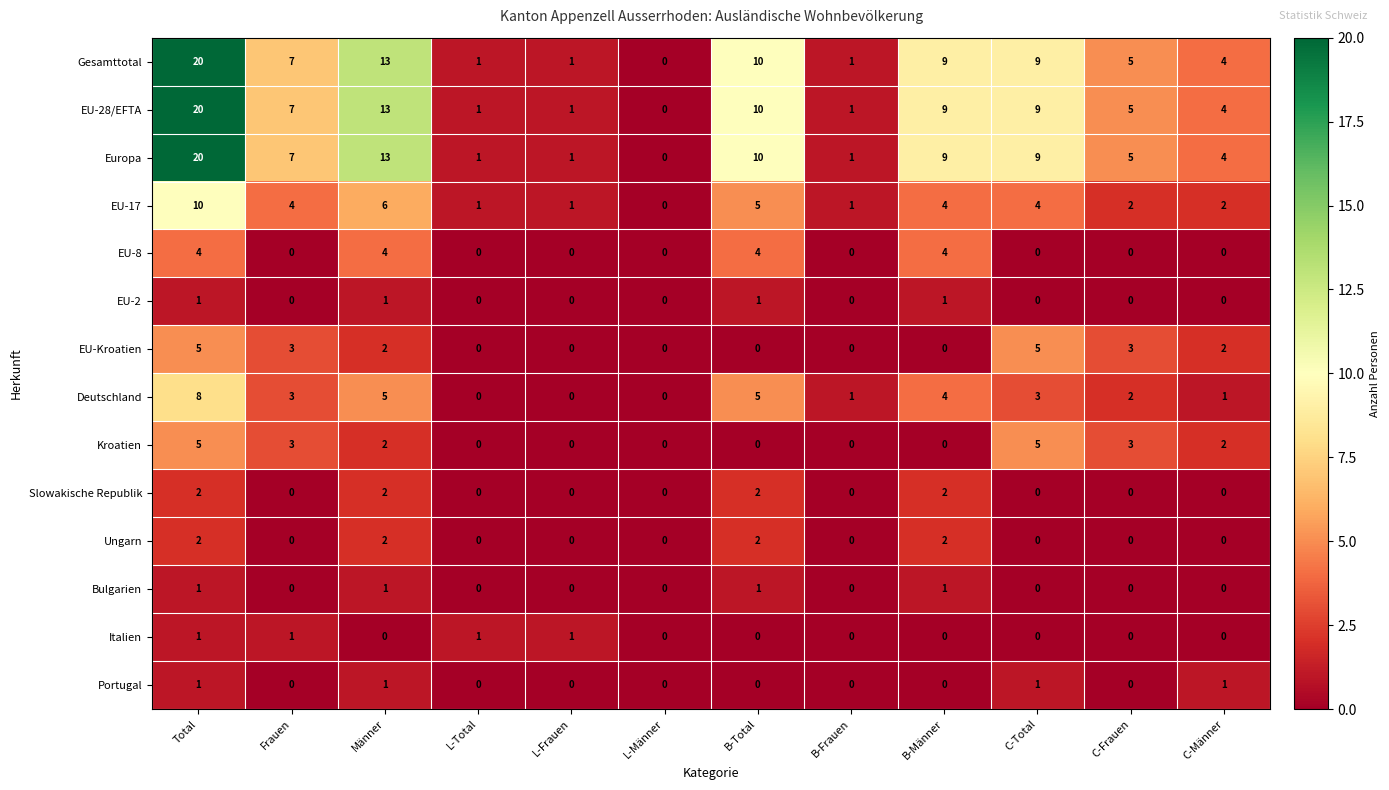

At which label is Europa closest to 10?

B-Total